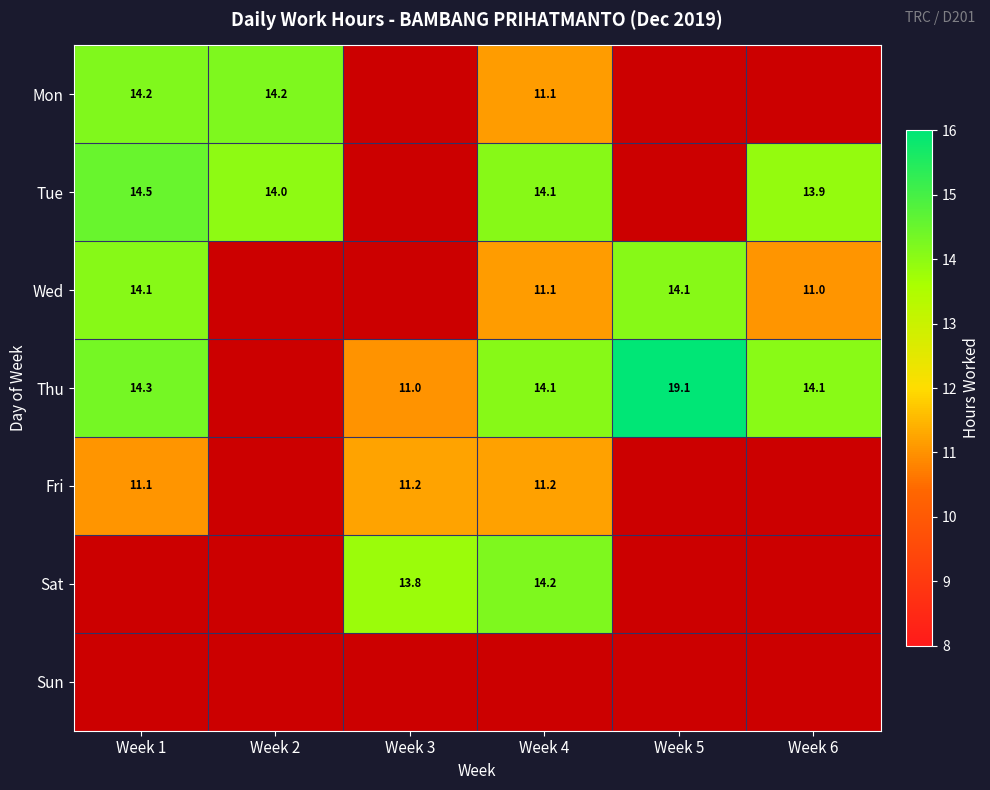

List the series in order of their overall mean, highest first.

Mon, Tue, Wed, Thu, Fri, Sat, Sun